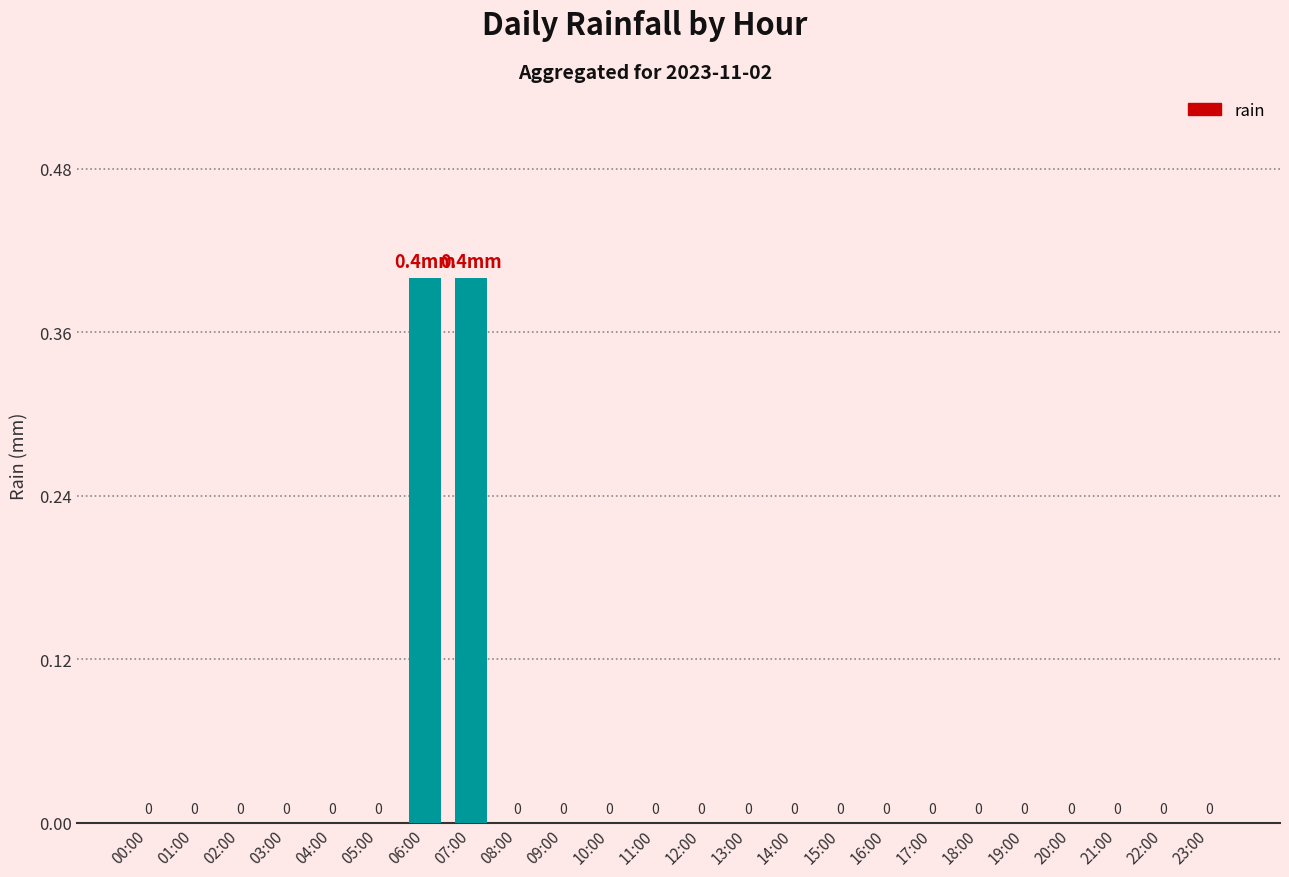

Is it true that the value at 00:00 is -0.1?

False